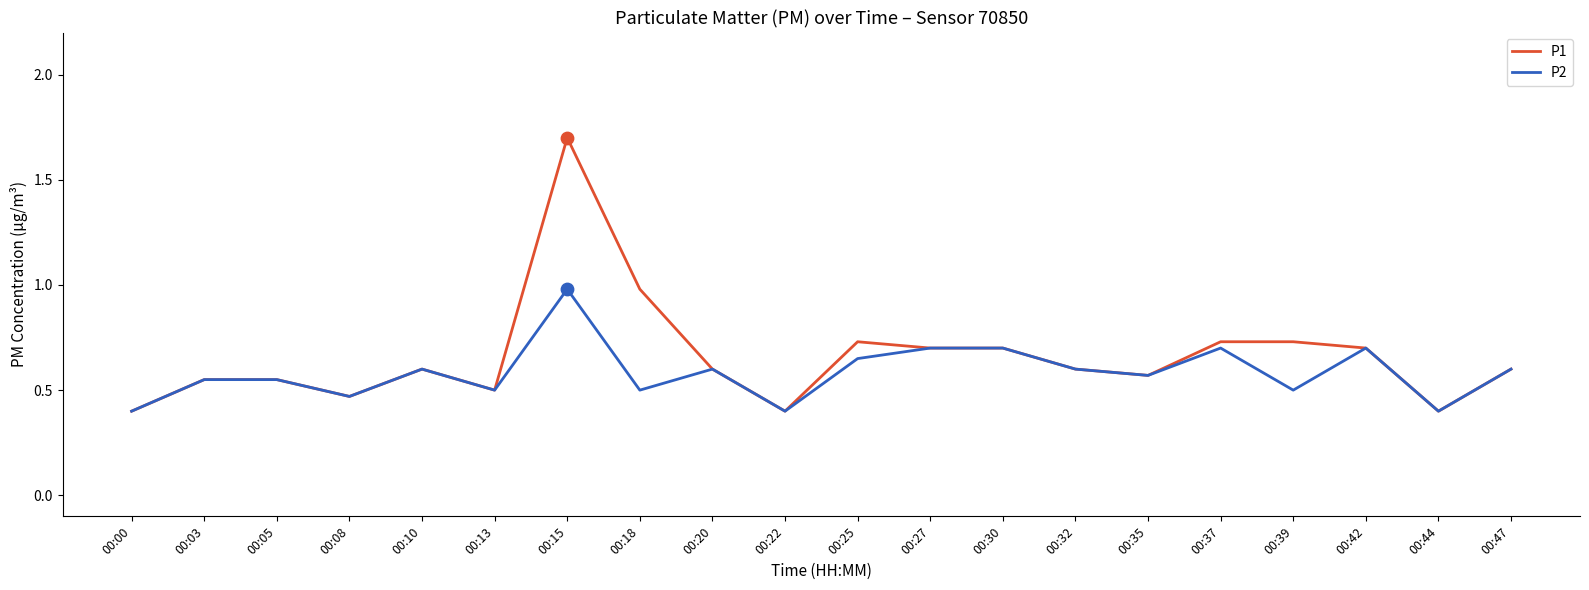

Between 00:13 and 00:39, which series saw the biggest shift?

P1